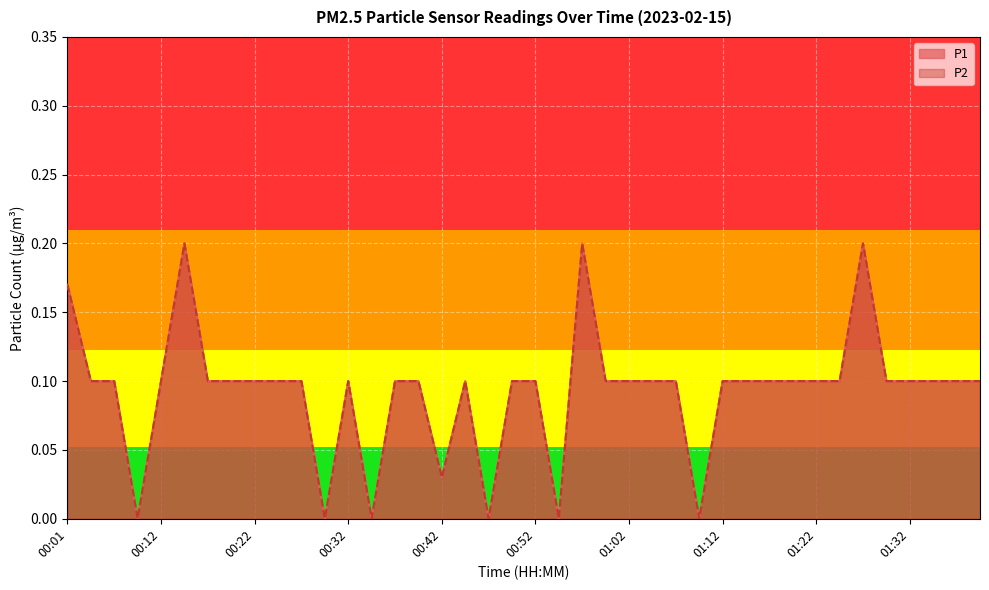

What is the maximum value shown in the chart?

0.2